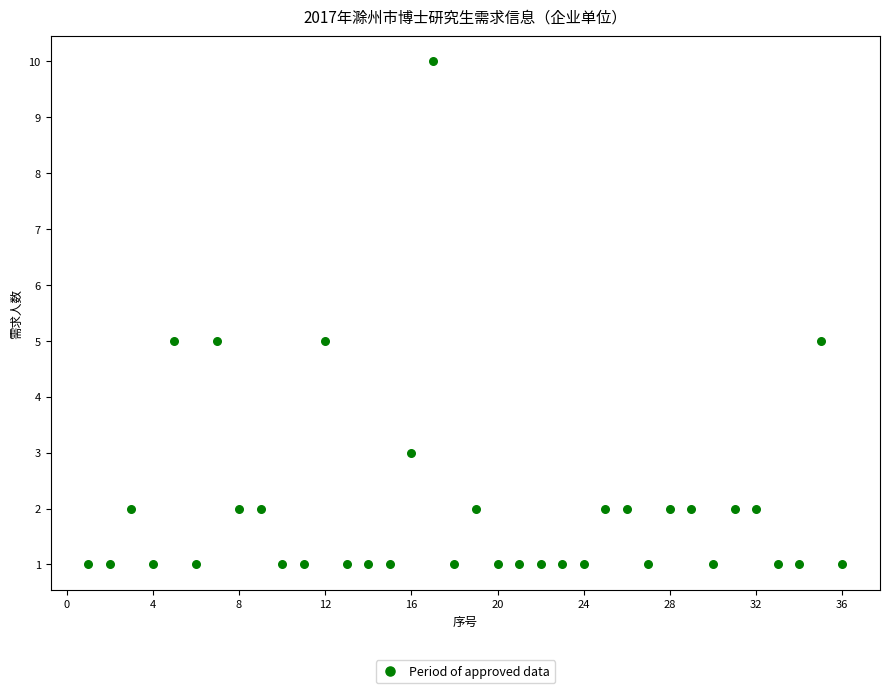

What is the range of X values (max minus min)?

35